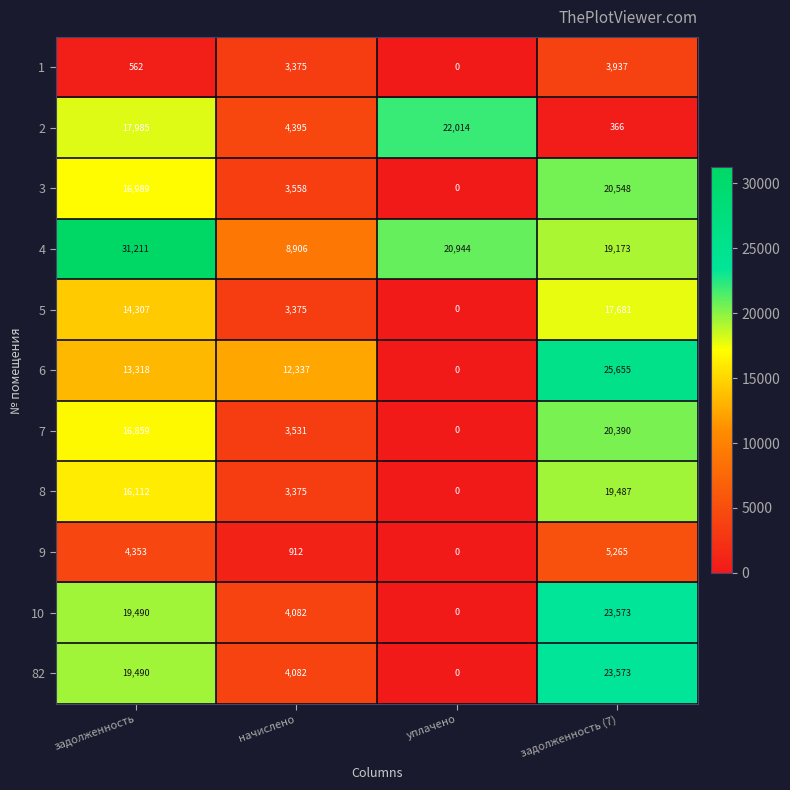

What is the difference between the maximum and minimum values in the 1 series?

3937